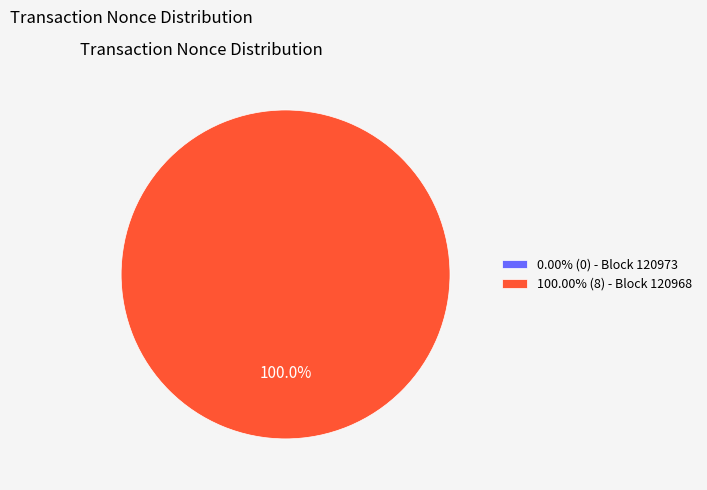

Combined, do 120973 and 120968 account for over 50%?

Yes